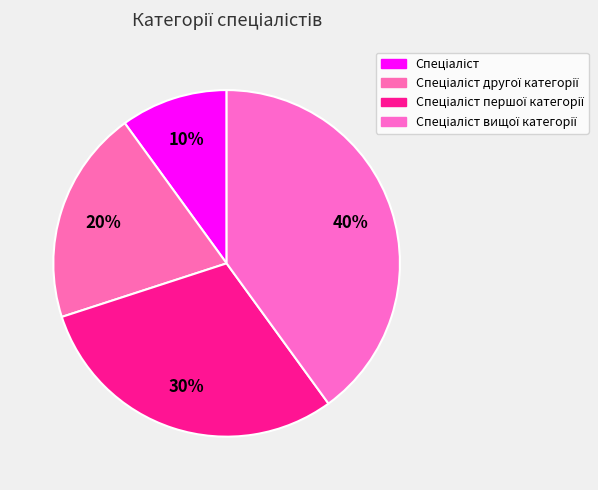

Count the number of slices in the pie.

4